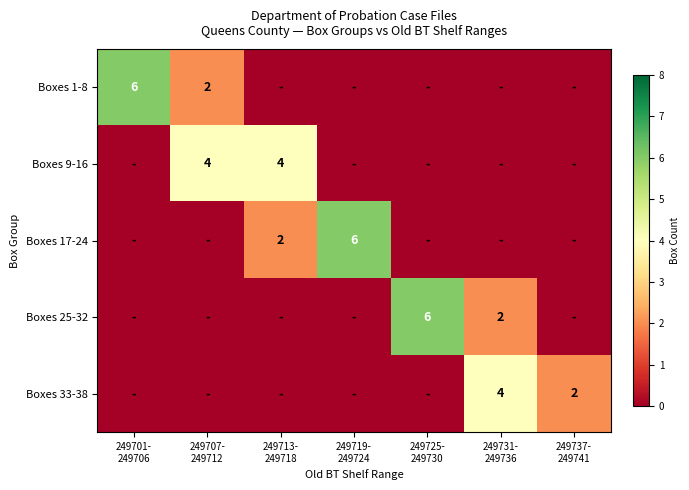

Which series has the largest range (max minus min)?

row_0